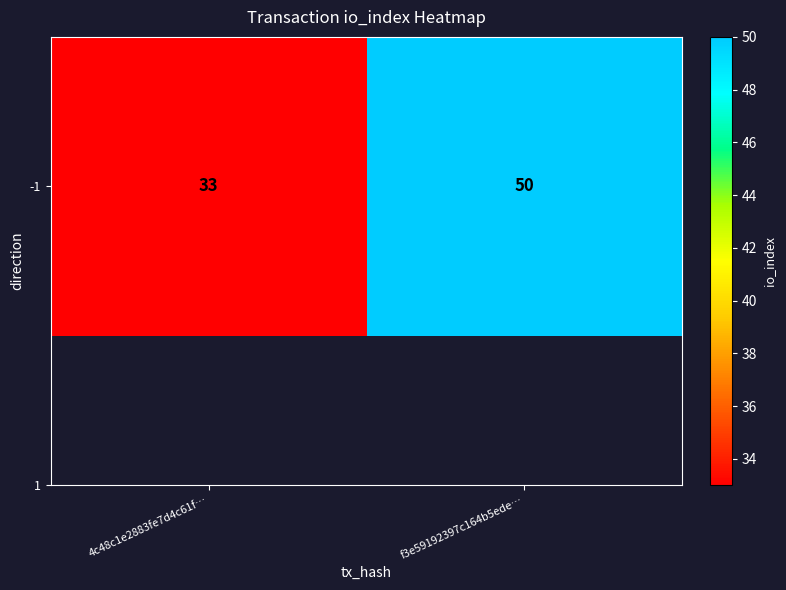

Reading left to right, list all the values displayed in this chart.

4c48c1e2883fe7d4c61f…=33	f3e59192397c164b5ede…=50